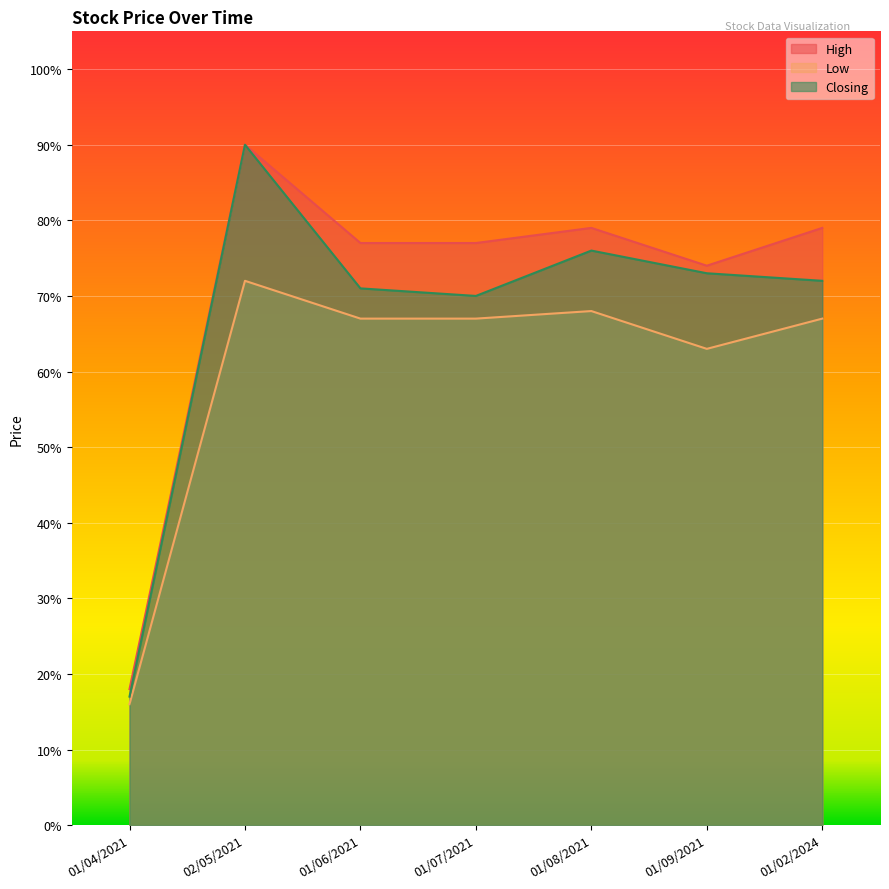

How many distinct data groups are displayed?

3